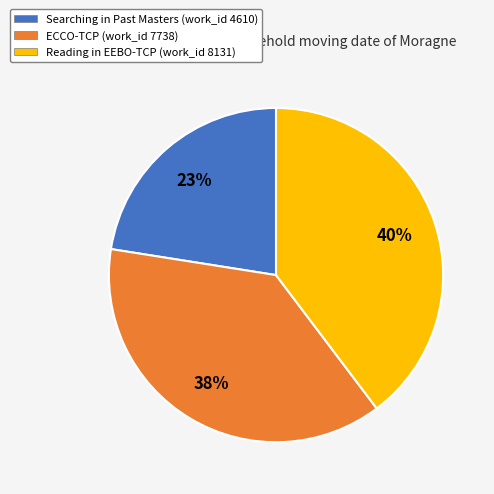

Is there any slice that represents more than half of the pie?

No